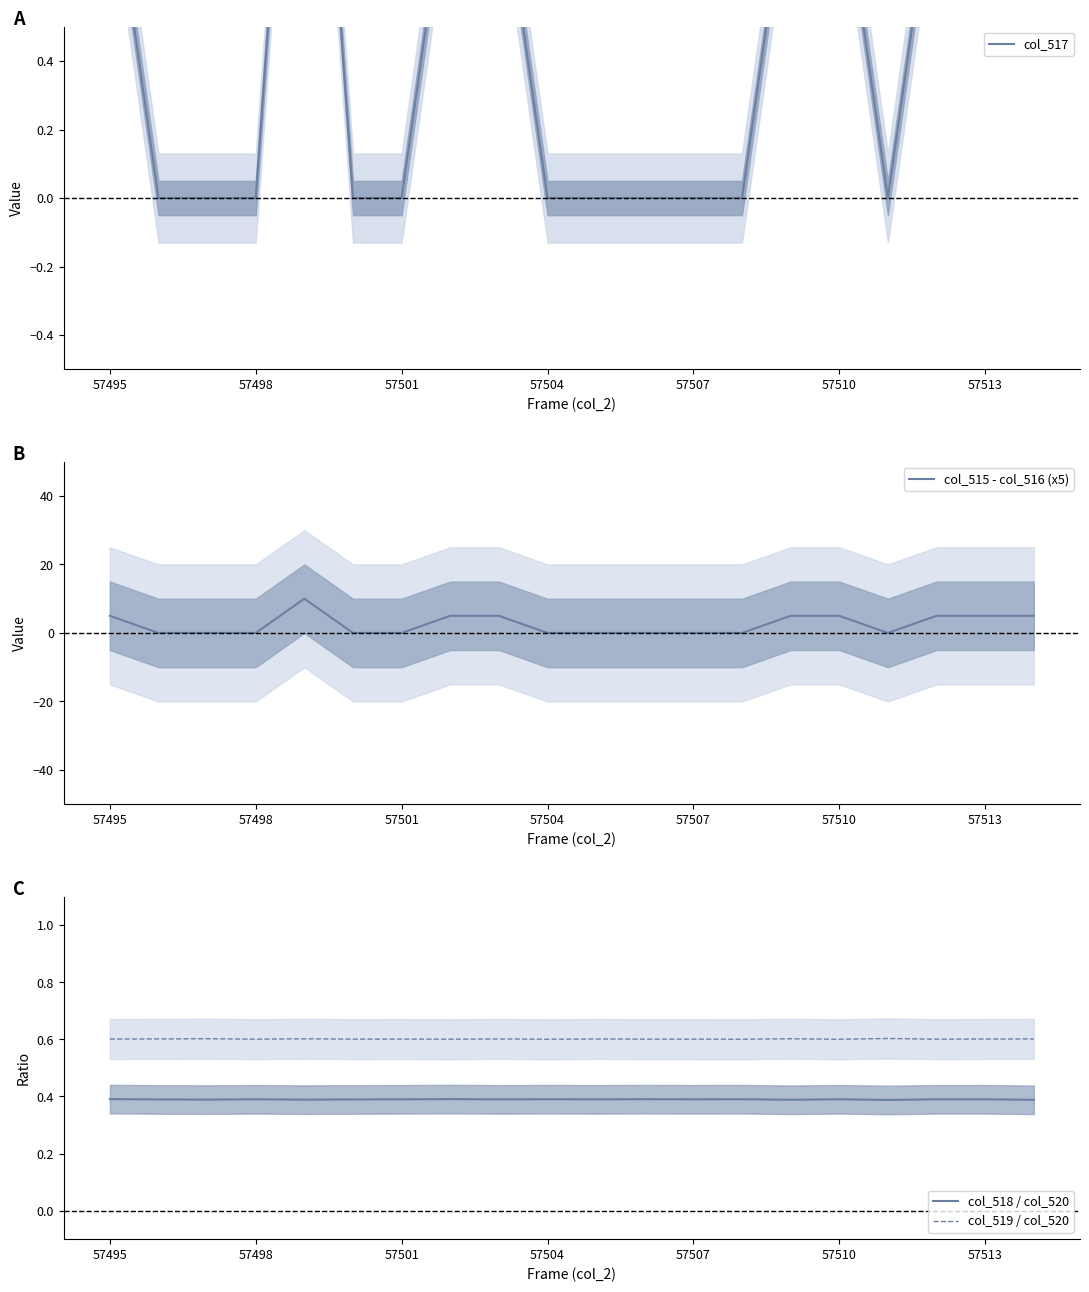

What is the difference between the second highest and second lowest values in the col_517 series?

1.0